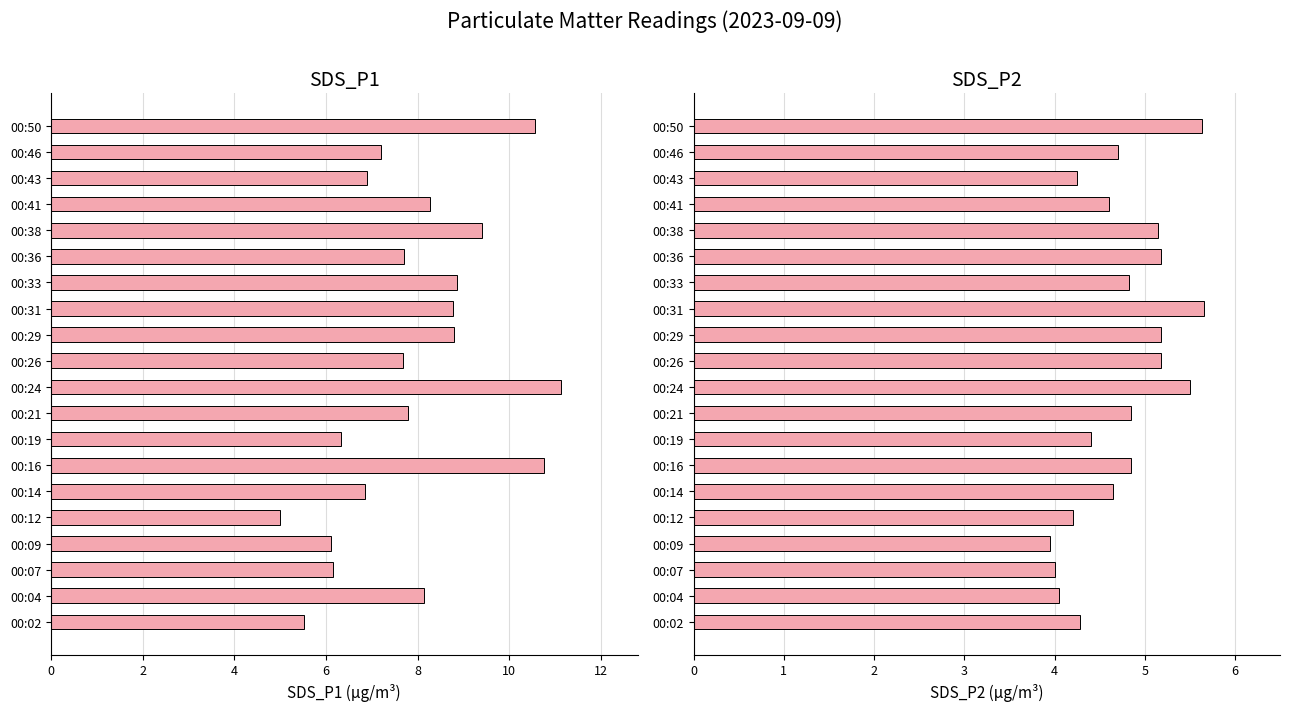

Is the value of SDS_P1 at 00:19 greater than the value of SDS_P2 at 00:38?

Yes